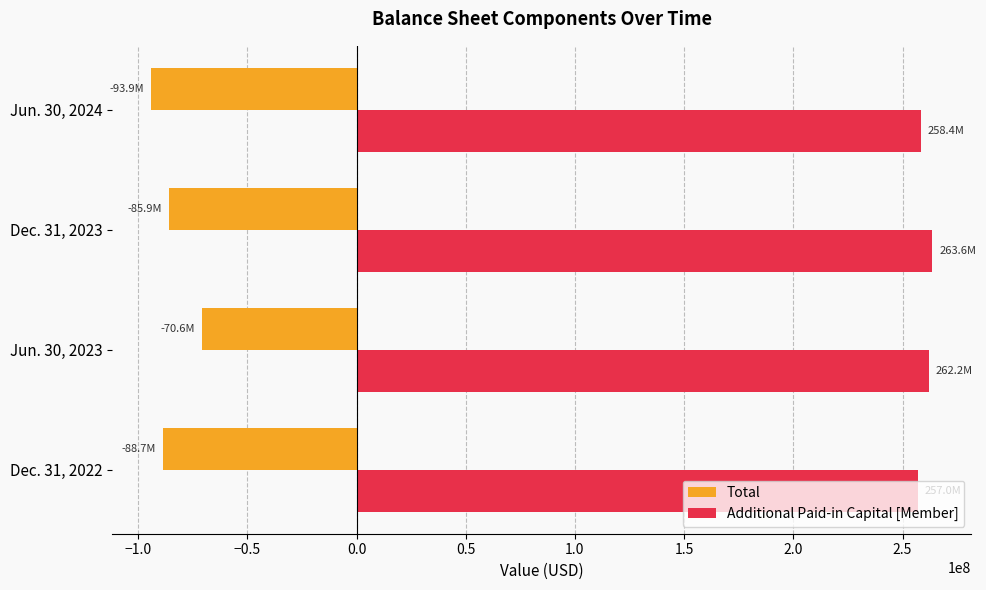

The value of Total at Dec. 31, 2022 is -49854011. True or false?

False